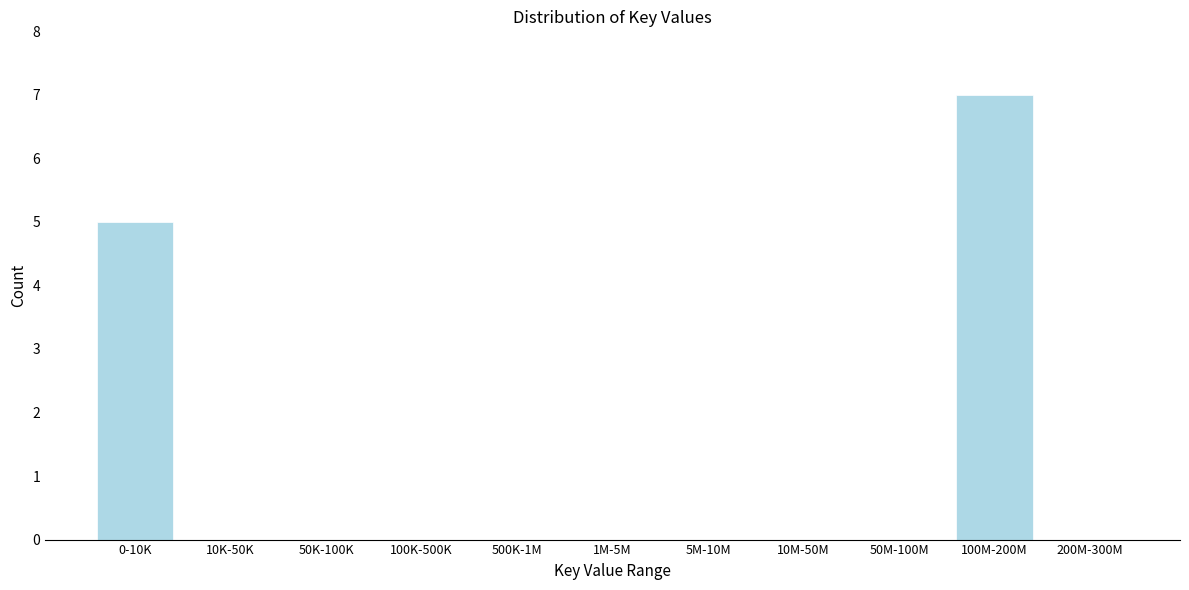

Reading left to right, what are all the values shown in this chart?

0-10K=5	10K-50K=0	50K-100K=0	100K-500K=0	500K-1M=0	1M-5M=0	5M-10M=0	10M-50M=0	50M-100M=0	100M-200M=7	200M-300M=0